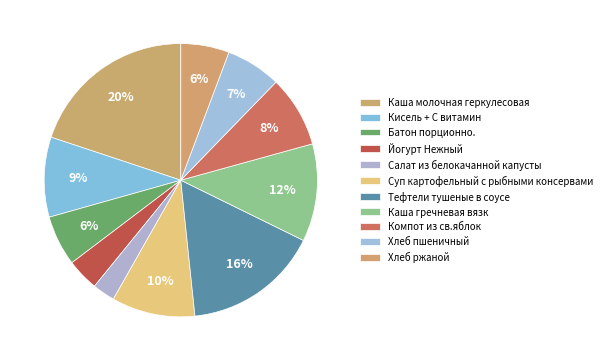

Which category has the biggest portion of the pie?

Каша молочная геркулесовая